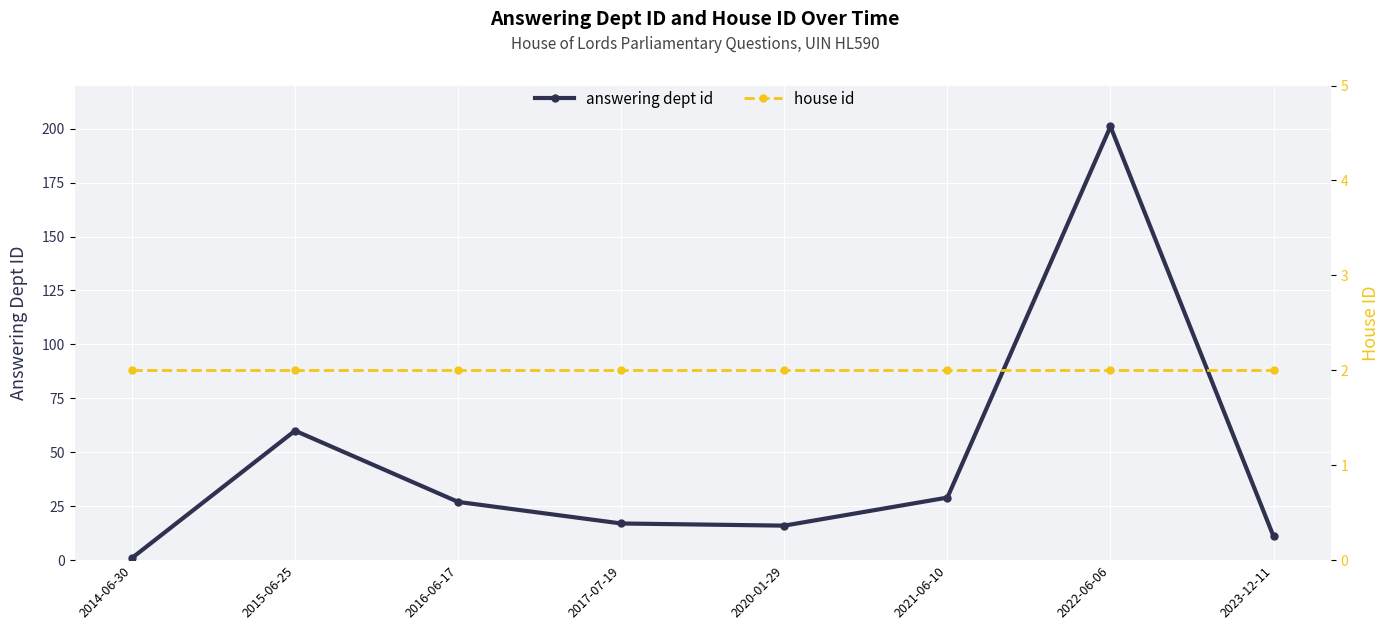

What is the difference between the second highest and minimum values in the answering dept id series?

59